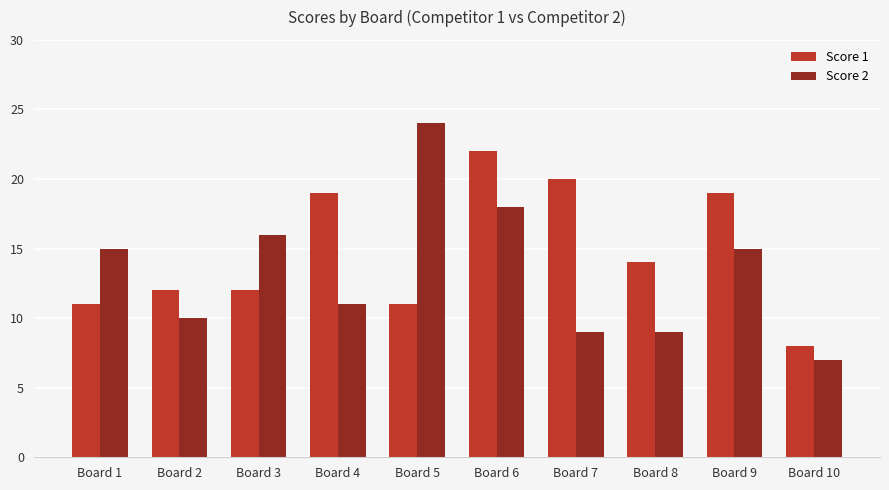

How many values in the Score 2 series are below 15?

5